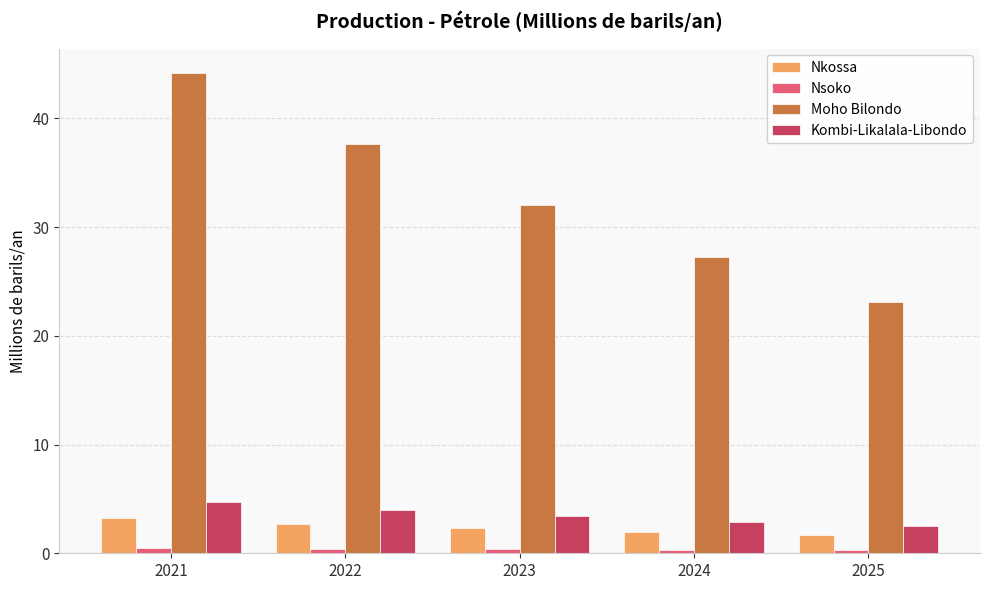

At which category is the sum across all series the highest?

2021